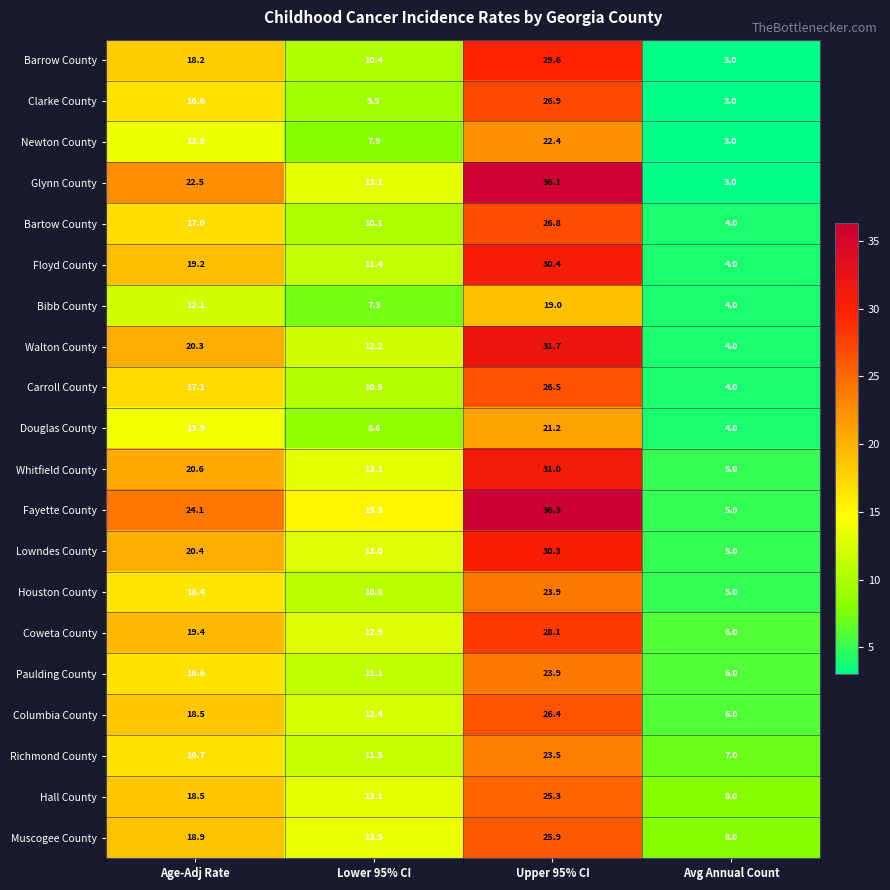

How many values in the Floyd County series are below 19?

2